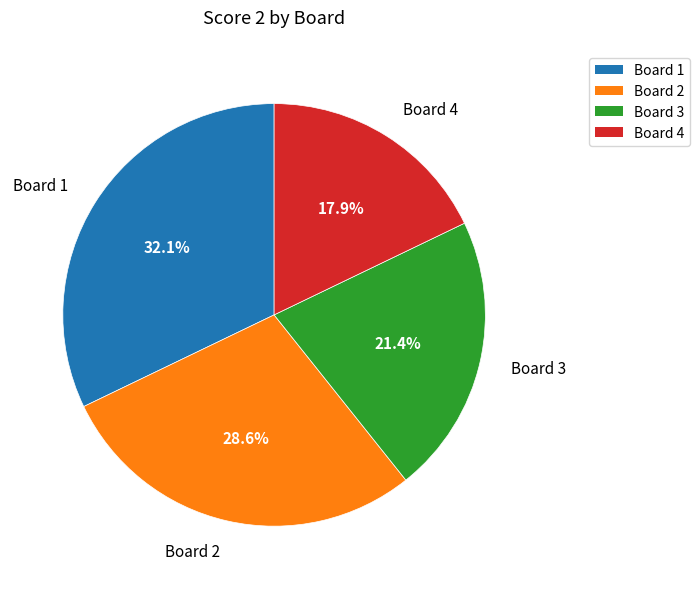

True or false: Board 4 accounts for 18% of the total.

True